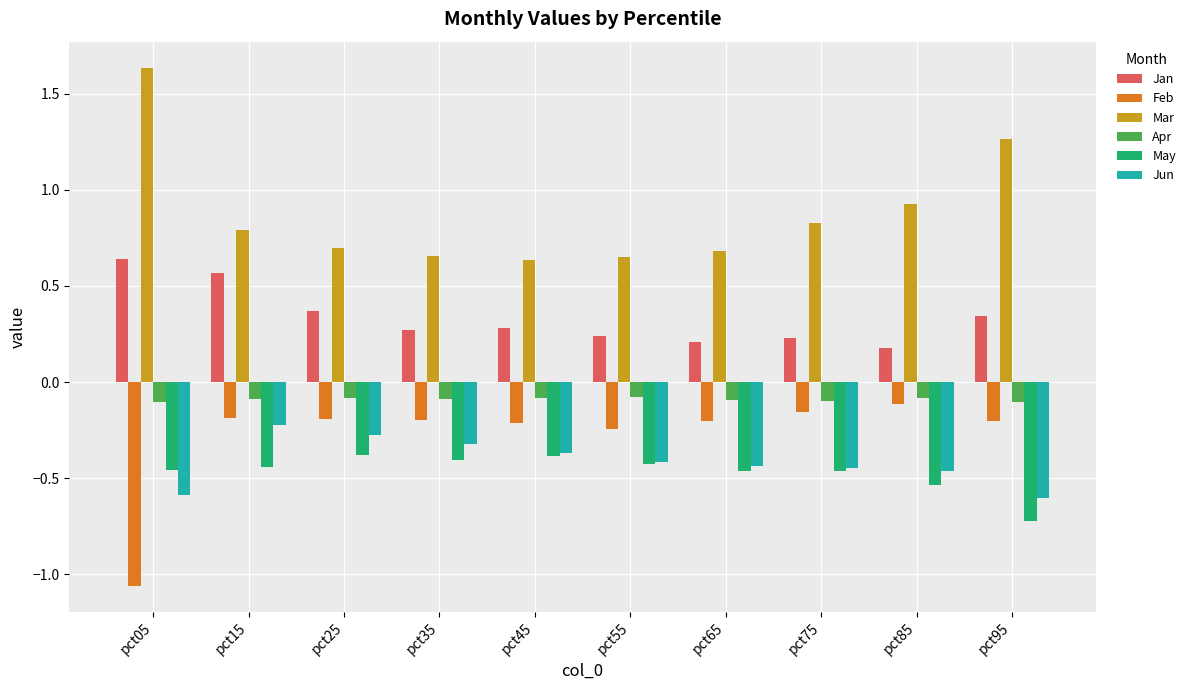

What is the difference between the second highest and minimum values in the Feb series?

0.9